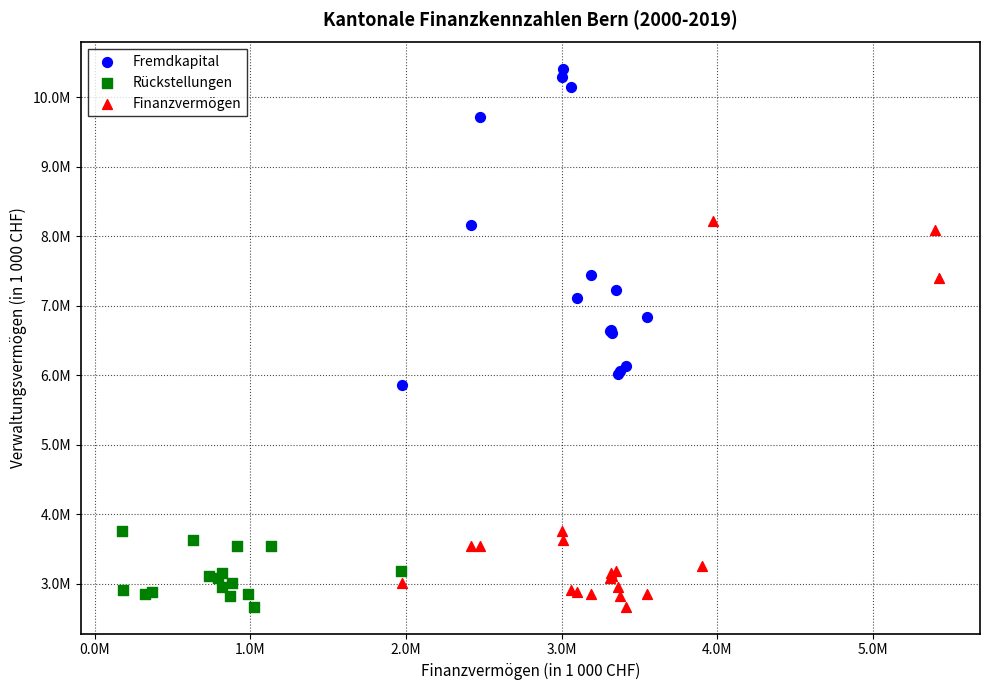

Which series has the largest Y range (max minus min)?

Finanzvermögen